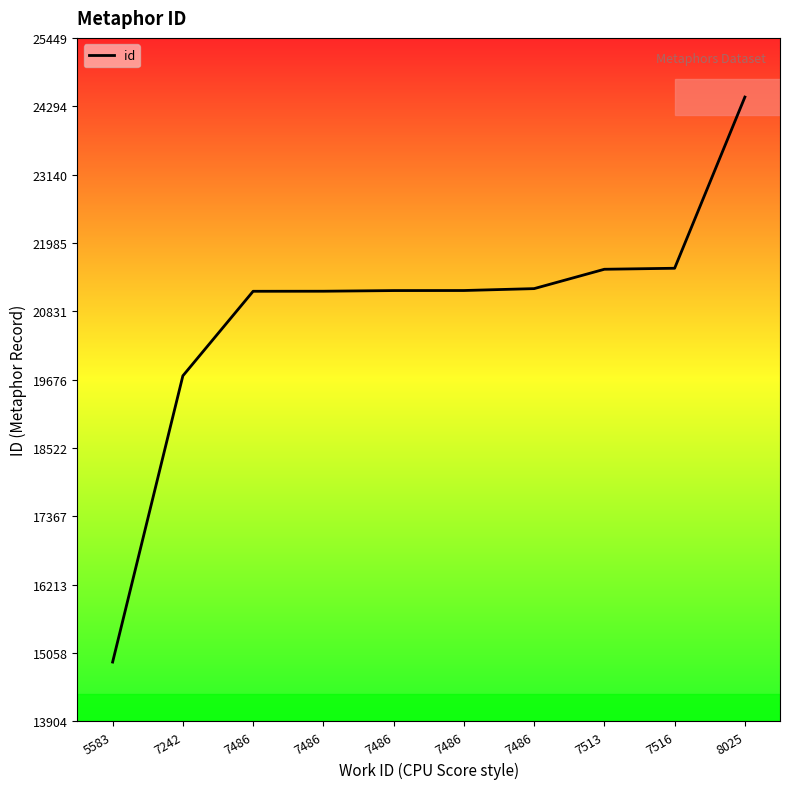

Approximately how many times larger is the value at 7513 compared to 8025?

0.9